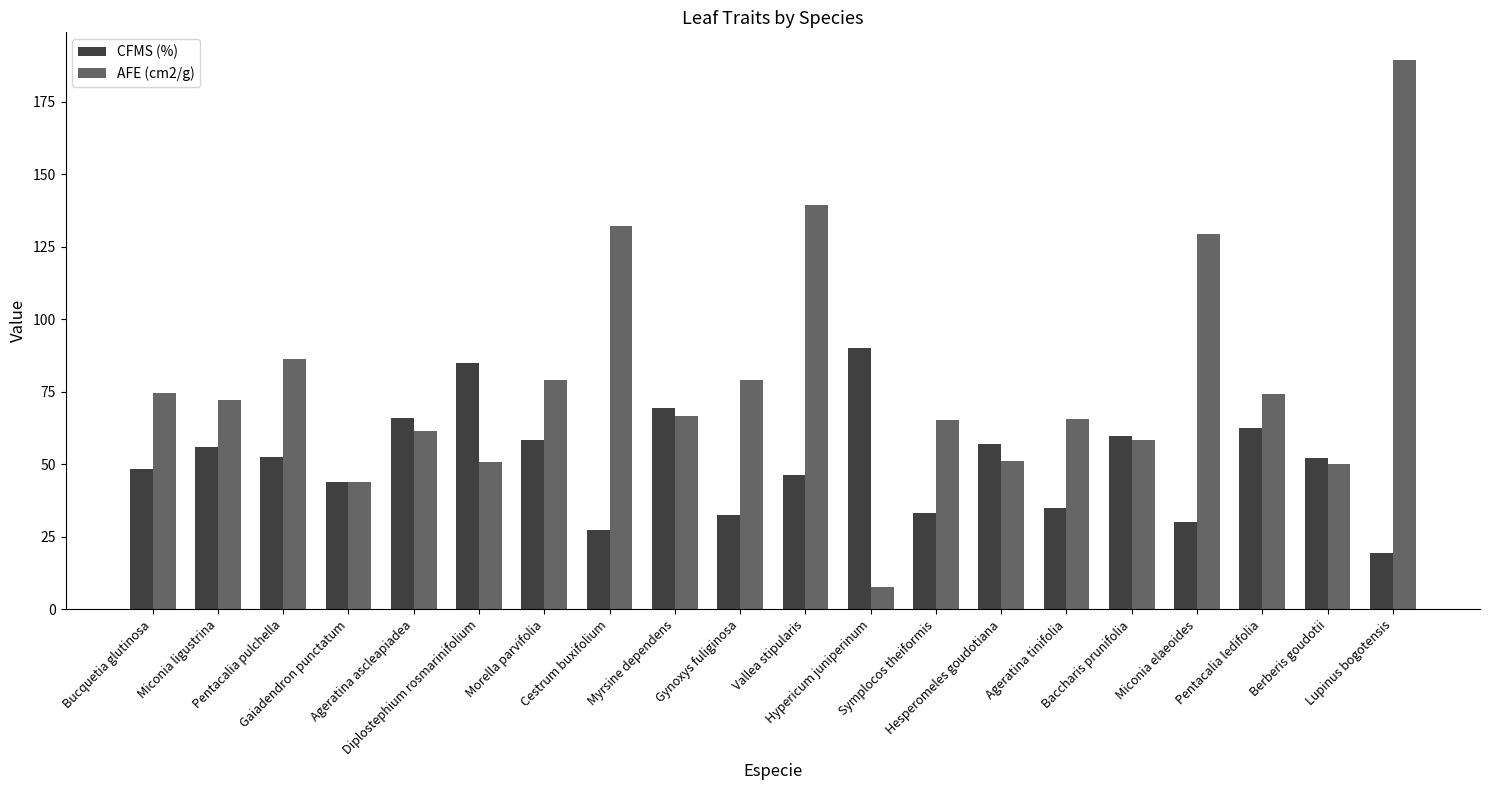

Rank the series by their average value, from lowest to highest.

CFMS (%), AFE (cm2/g)